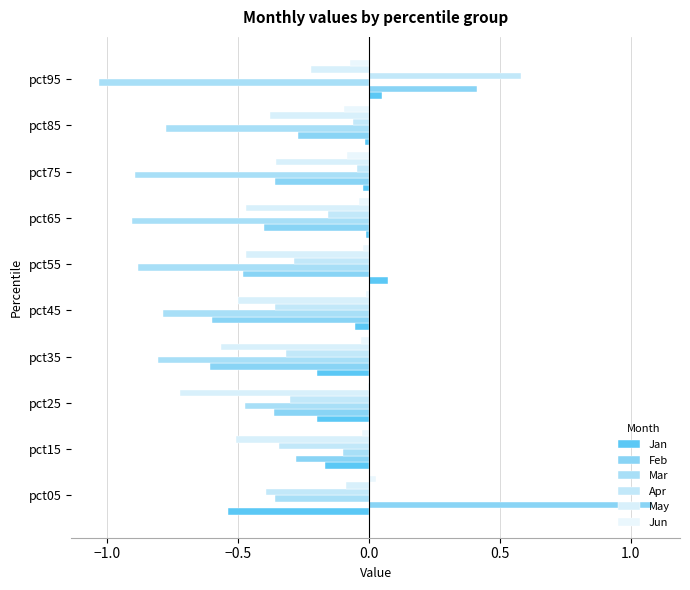

How many categories are shown in the chart?

10